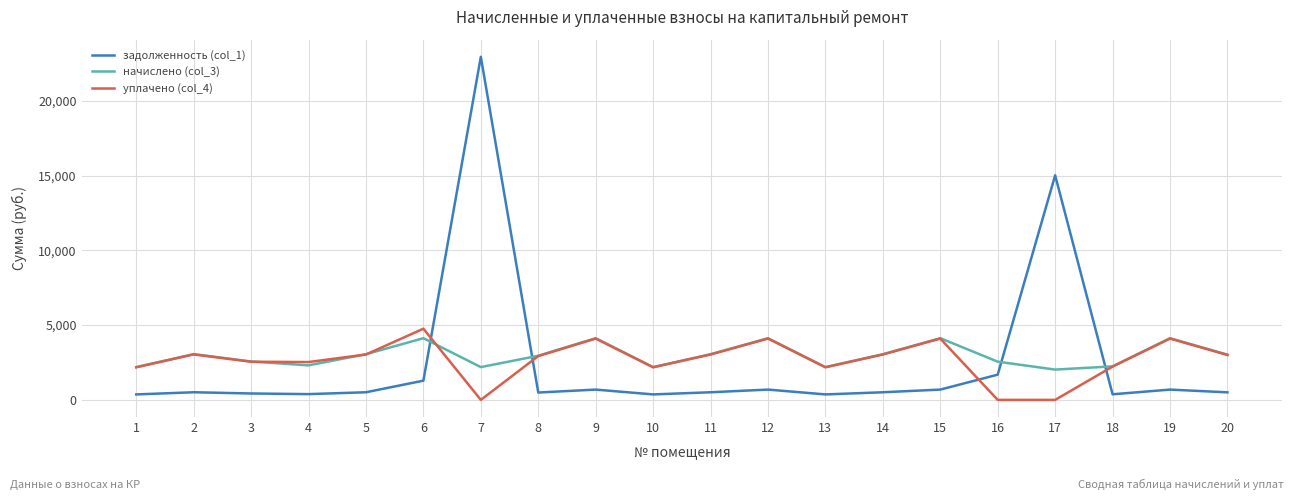

What is the greatest value displayed?

22939.4